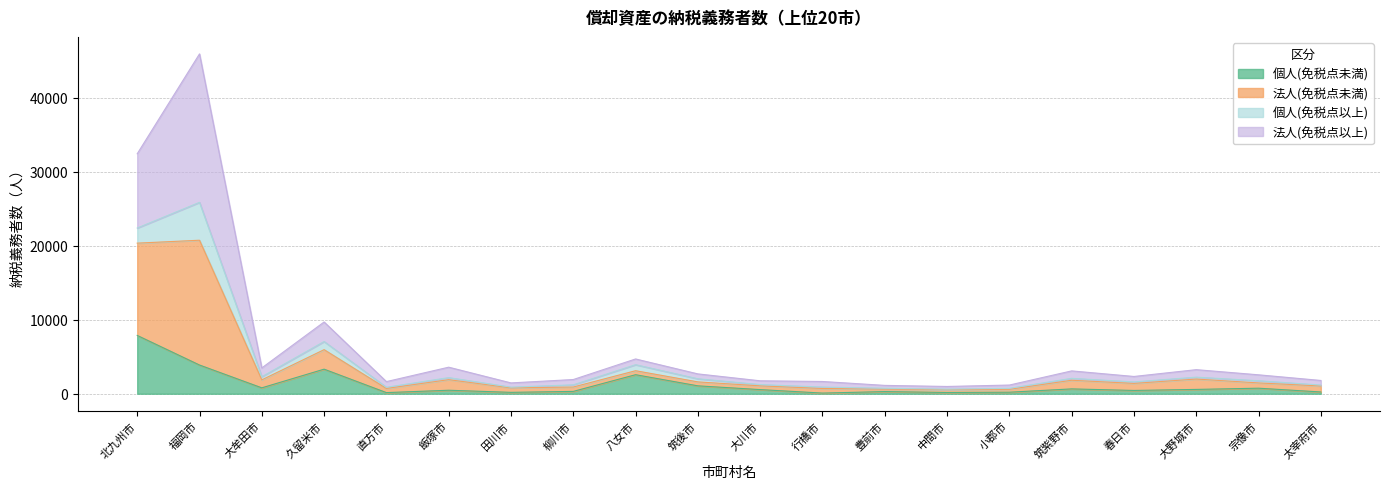

At which label does 個人(免税点未満) reach its peak?

北九州市